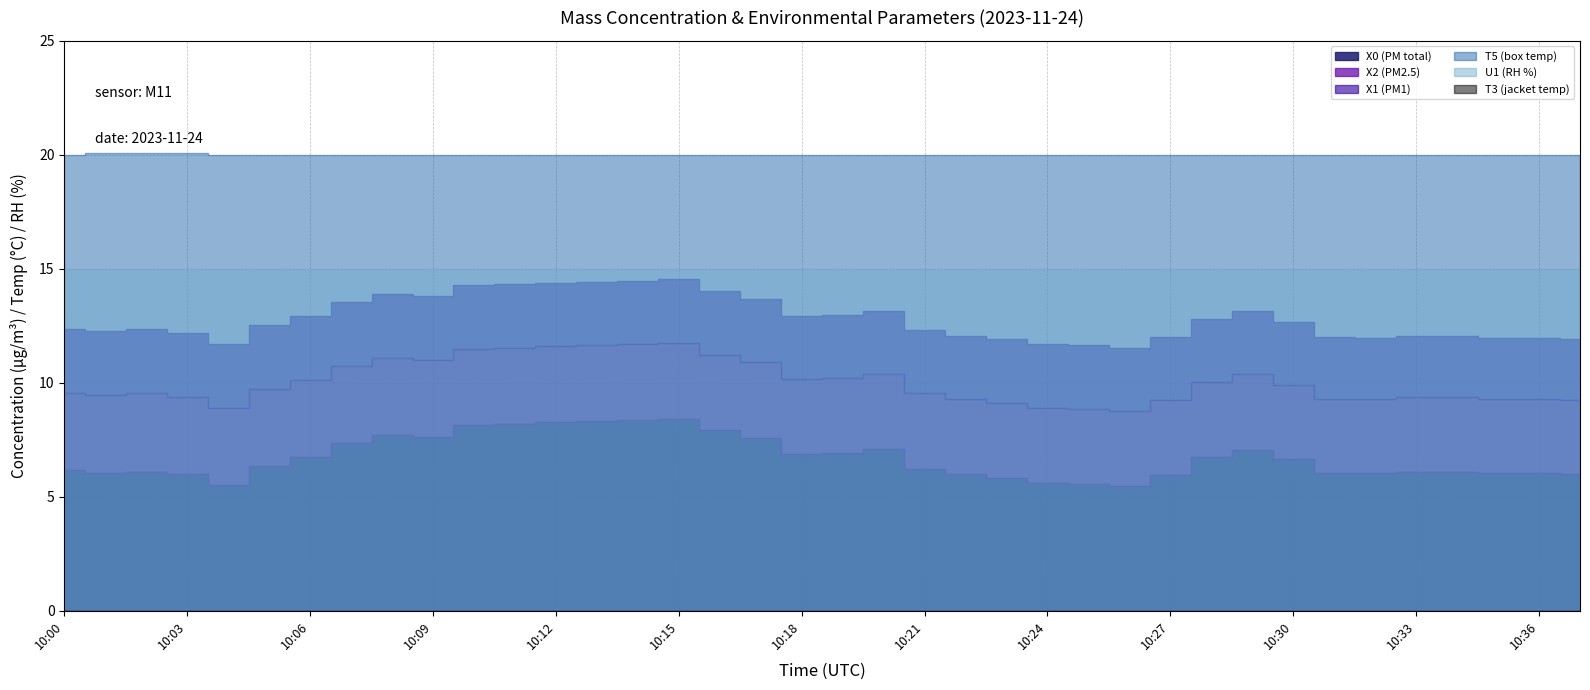

True or false: T5 (box temp) and X1 (PM1) cross at least once.

False